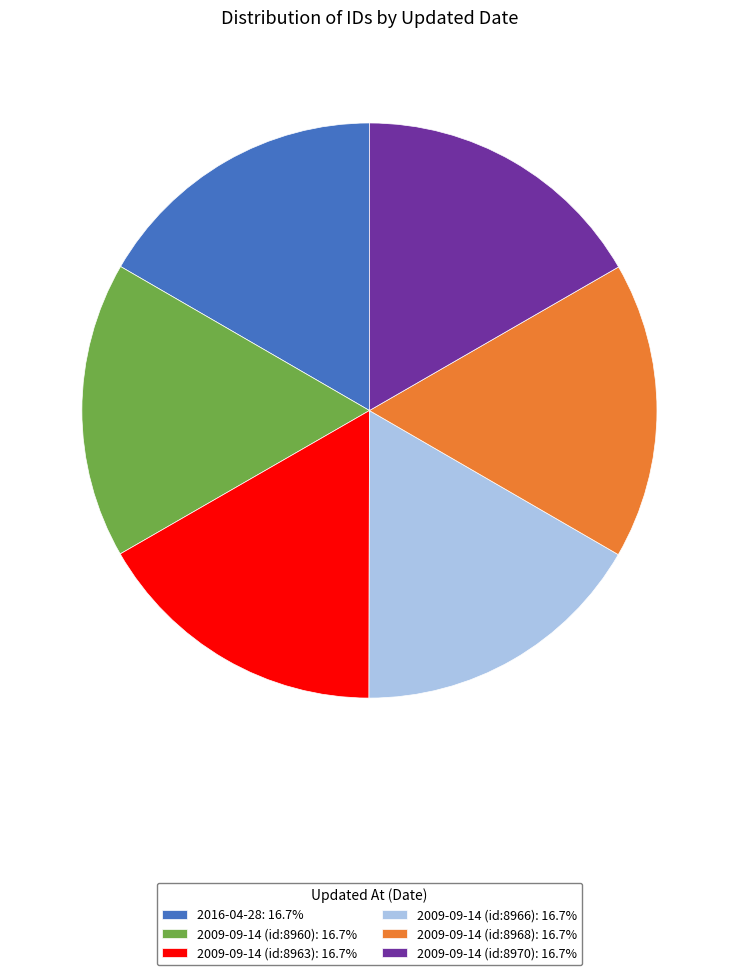

Approximately how many times larger is the value at 2016-04-28: 16.7% compared to 2009-09-14 (id:8970): 16.7%?

1.0